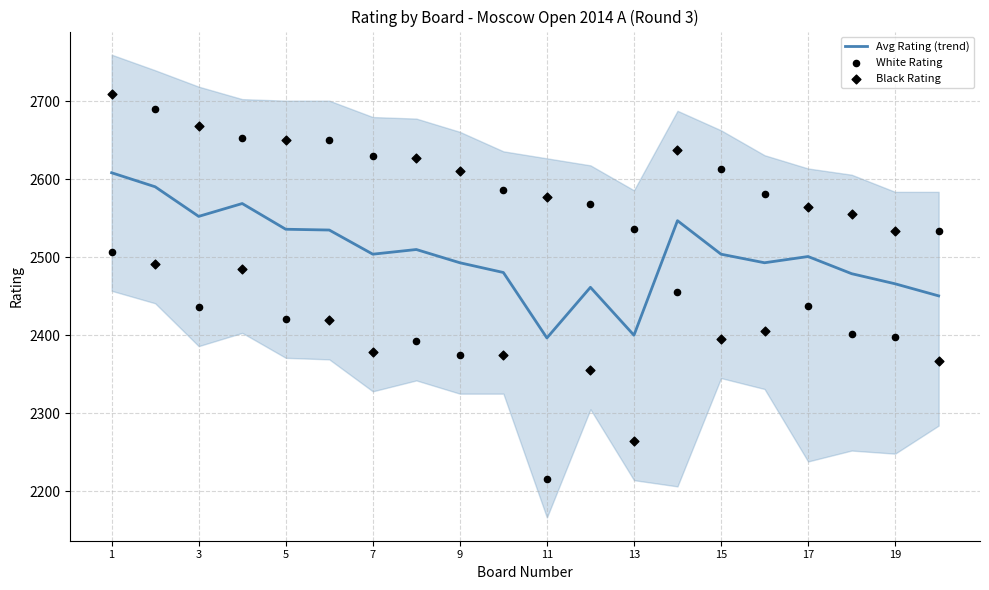

At which category is the sum across all series the highest?

1